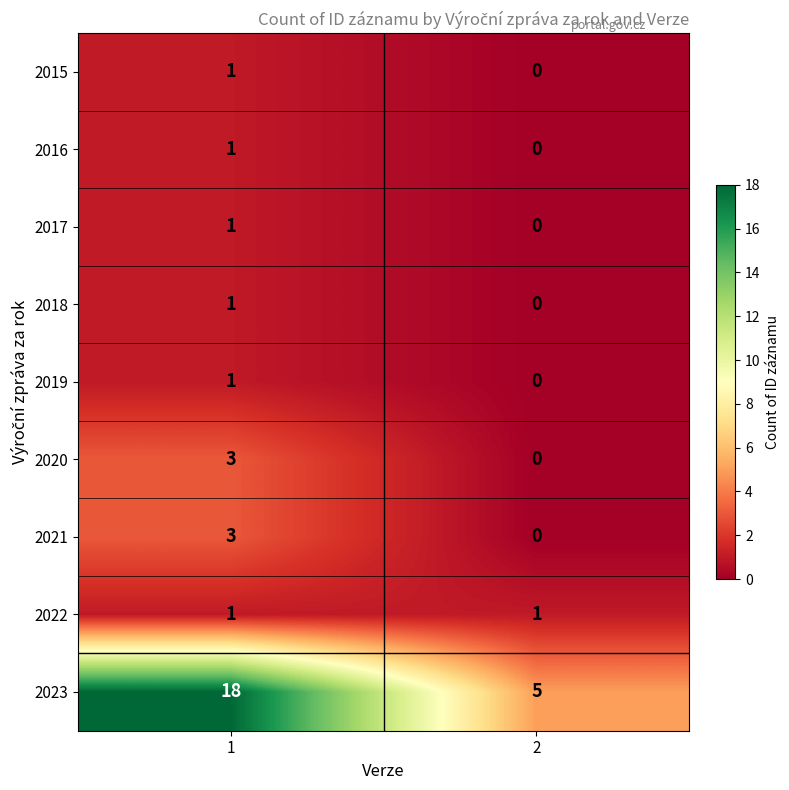

Which series changed the most between 1 and 2?

2023